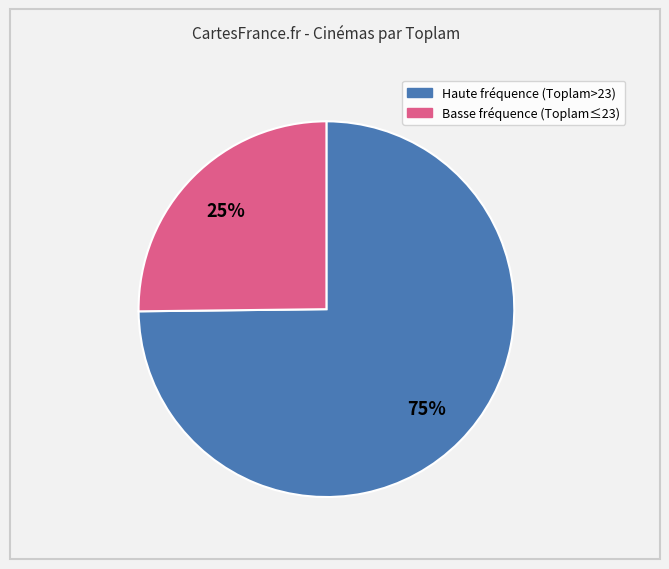

To the nearest percent, what is the difference between the largest and smallest slice percentages?

50%